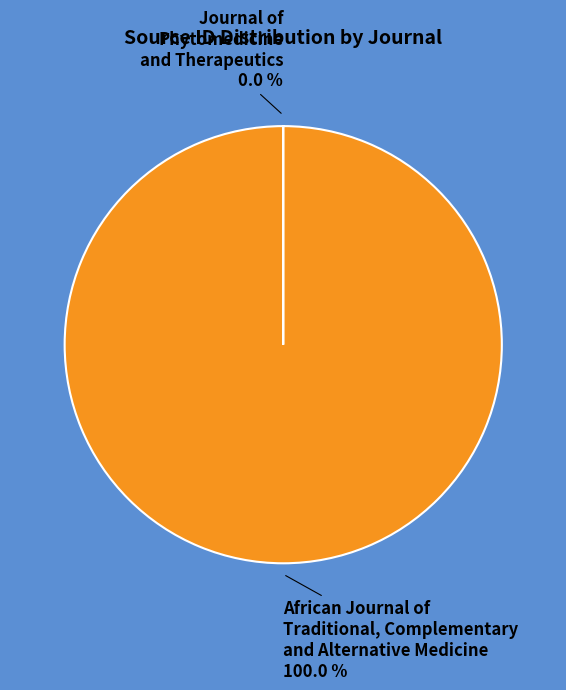

Which category has the biggest portion of the pie?

African Journal of Traditional, Complementary and Alternative Medicine